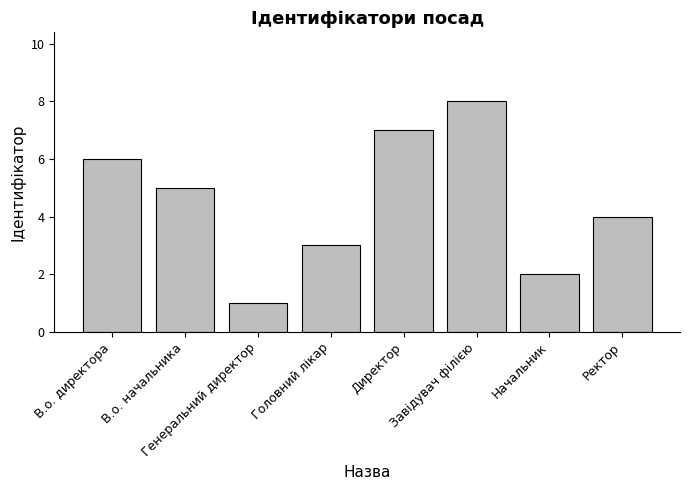

True or false: the data shows 5 at Завідувач філією.

False